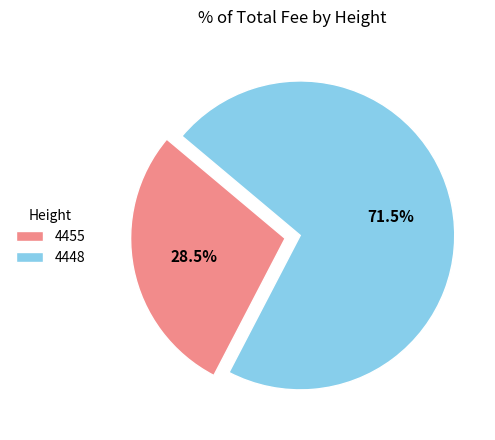

Which slice is the largest?

4448